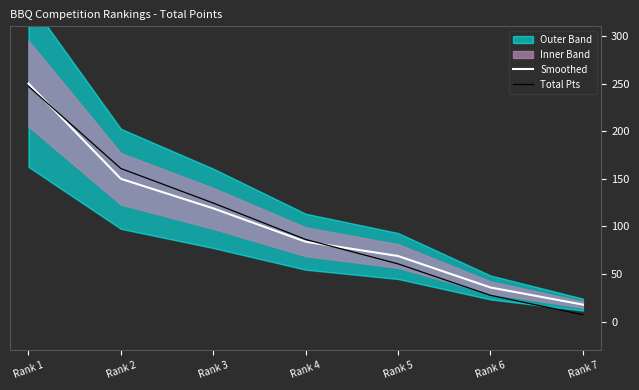

Reading right to left, list all the values displayed in this chart.

Smoothed: Rank 7=18.0	Rank 6=36.0	Rank 5=69.0	Rank 4=84.0	Rank 3=119.0	Rank 2=150.0	Rank 1=250.0
Total Pts: Rank 7=7.4	Rank 6=27.7	Rank 5=60.7	Rank 4=86.4	Rank 3=124.6	Rank 2=160.8	Rank 1=247.0